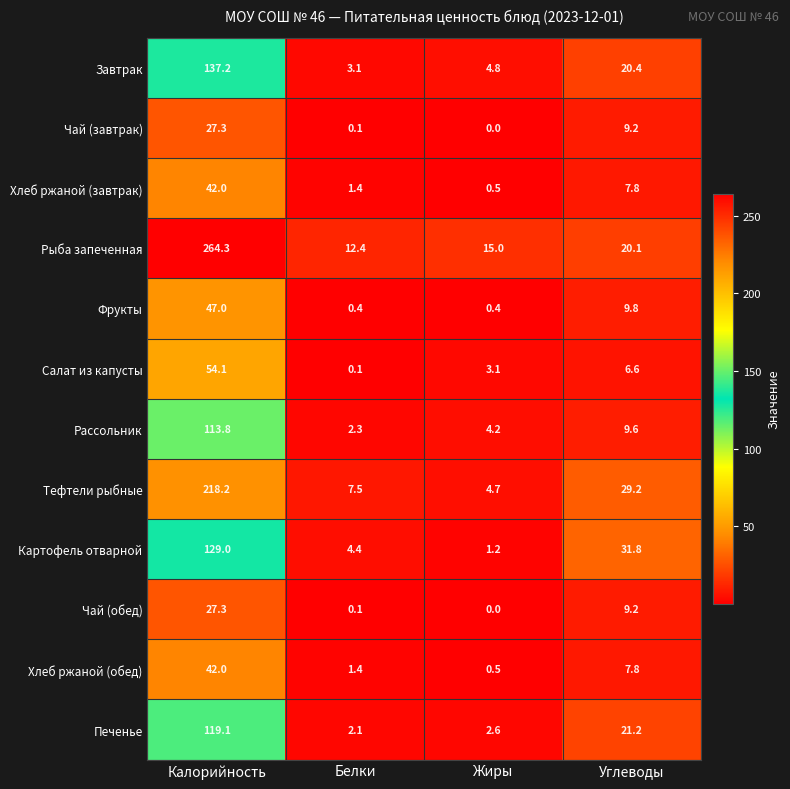

Where does the Картофель отварной series first go above 31?

Калорийность